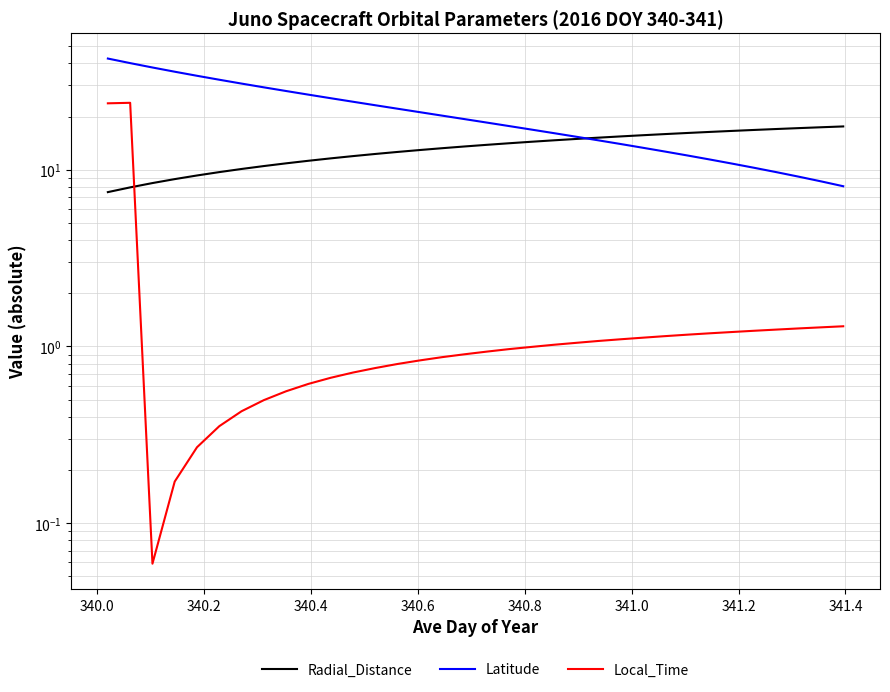

How many data points in Radial_Distance are less than 13?

15